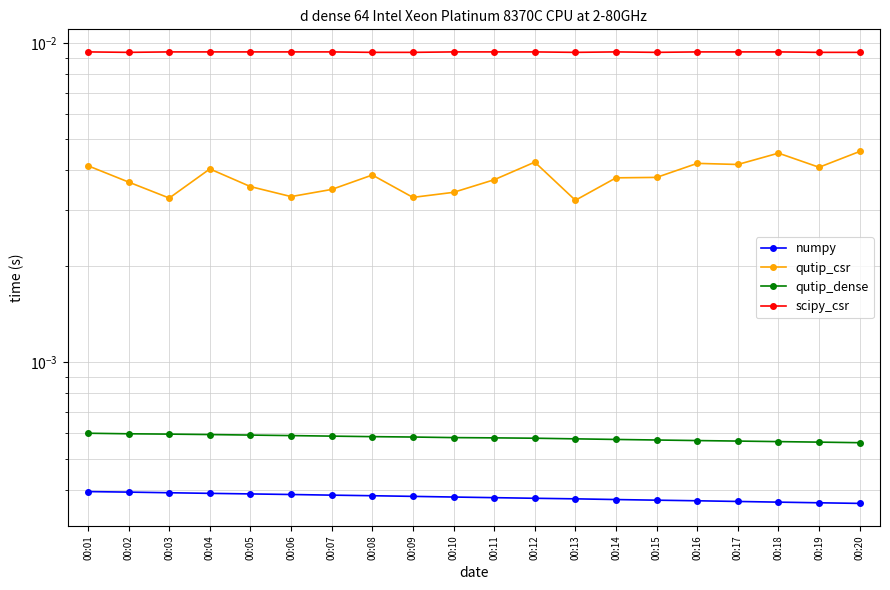

Count the number of categories in the chart.

20